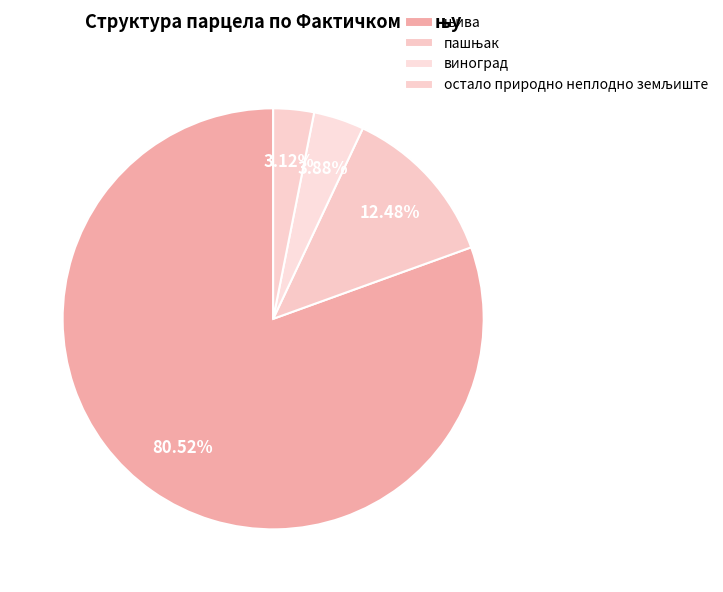

Is it true that виноград is 1% of the pie?

False